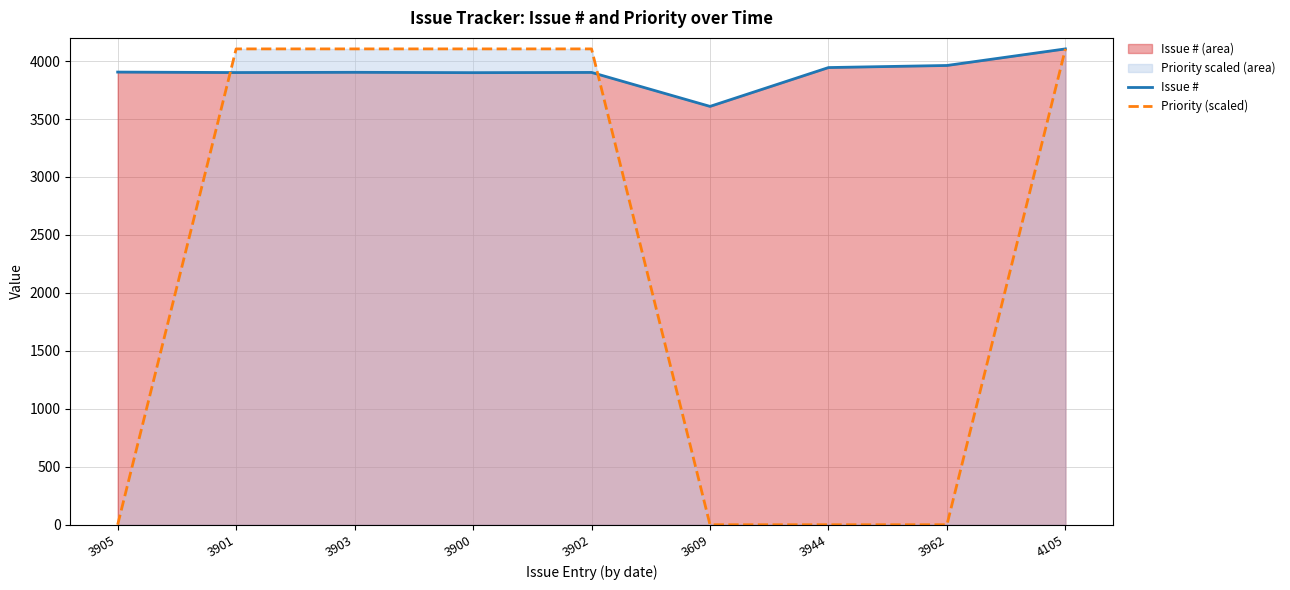

Which series ends up on top after the final intersection of Priority (scaled) and Issue #?

Issue #